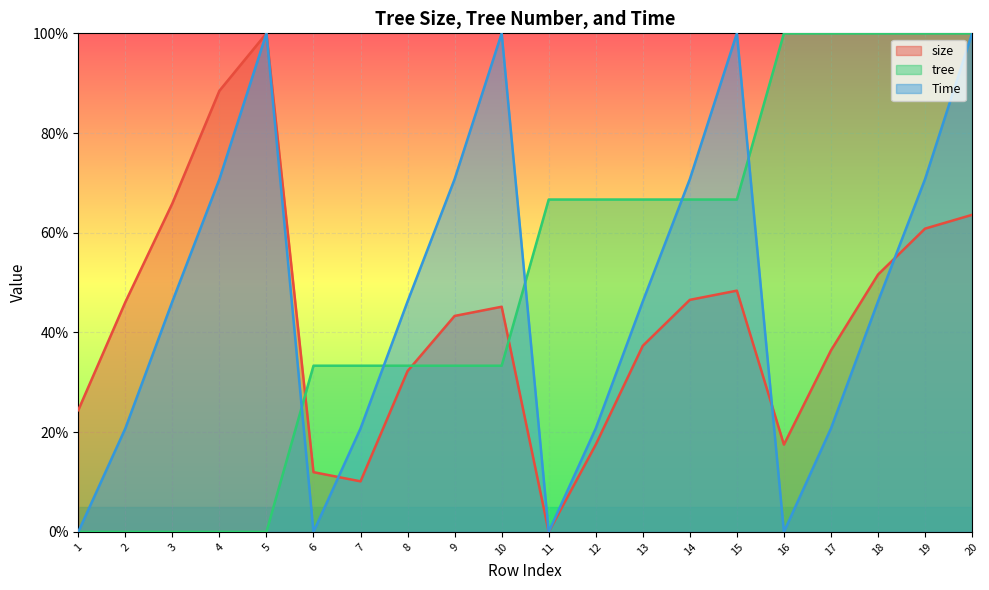

How many data points in size are less than 45?

10